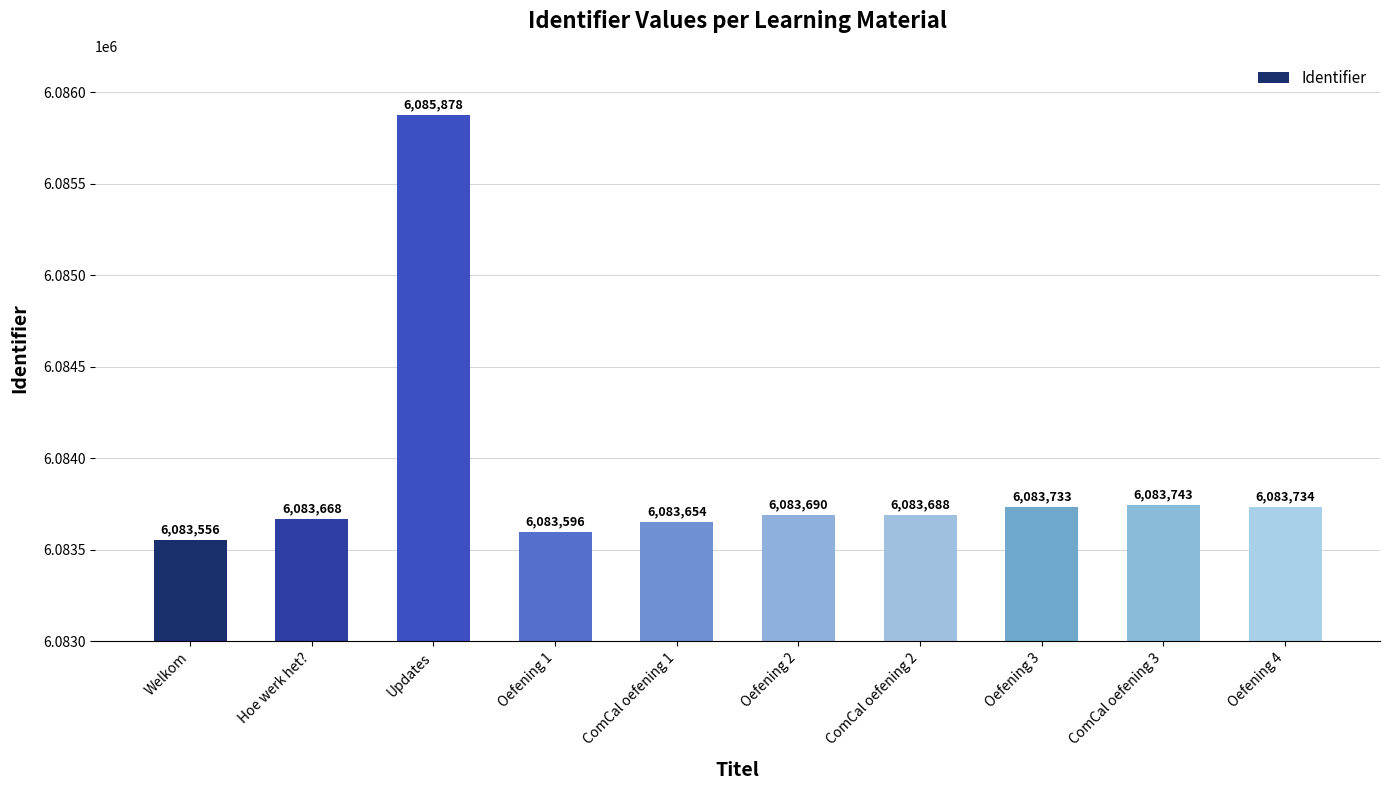

Which category has the lowest value across all series?

Welkom